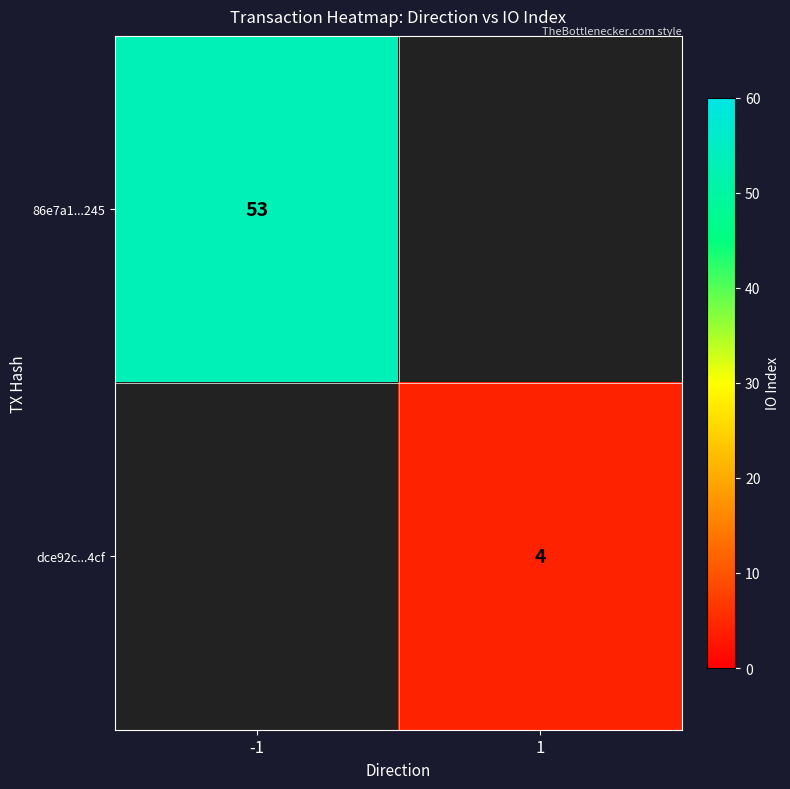

True or false: 86e7a1...245 has a value of 31 at -1.

False